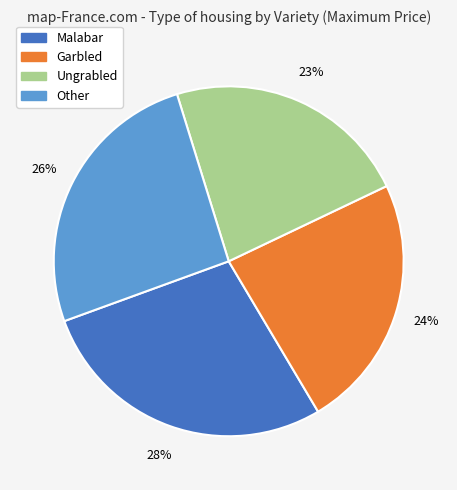

Does Garbled represent more than half of the total?

No